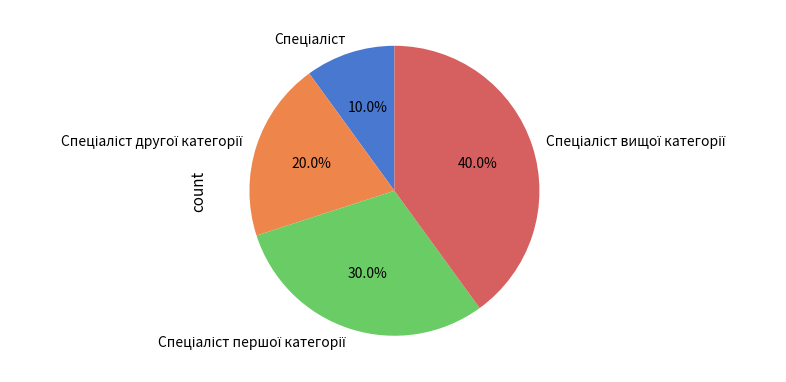

Is there any slice that represents more than half of the pie?

No